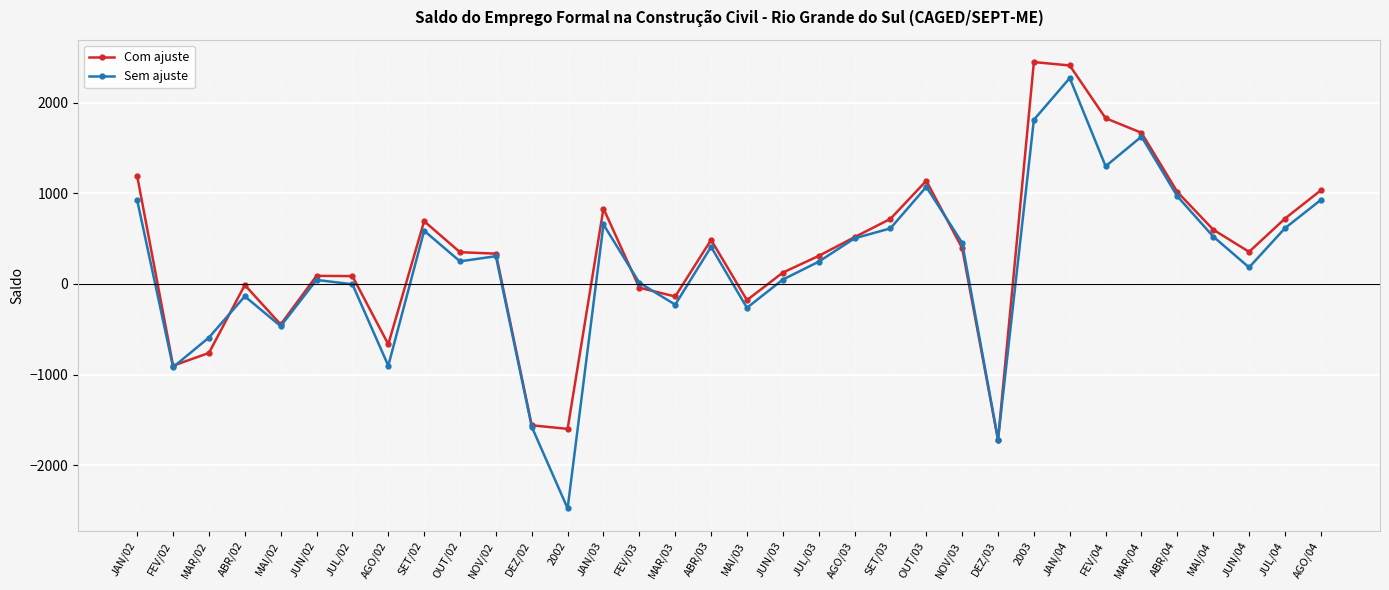

What is the minimum value for Sem ajuste?

-2477